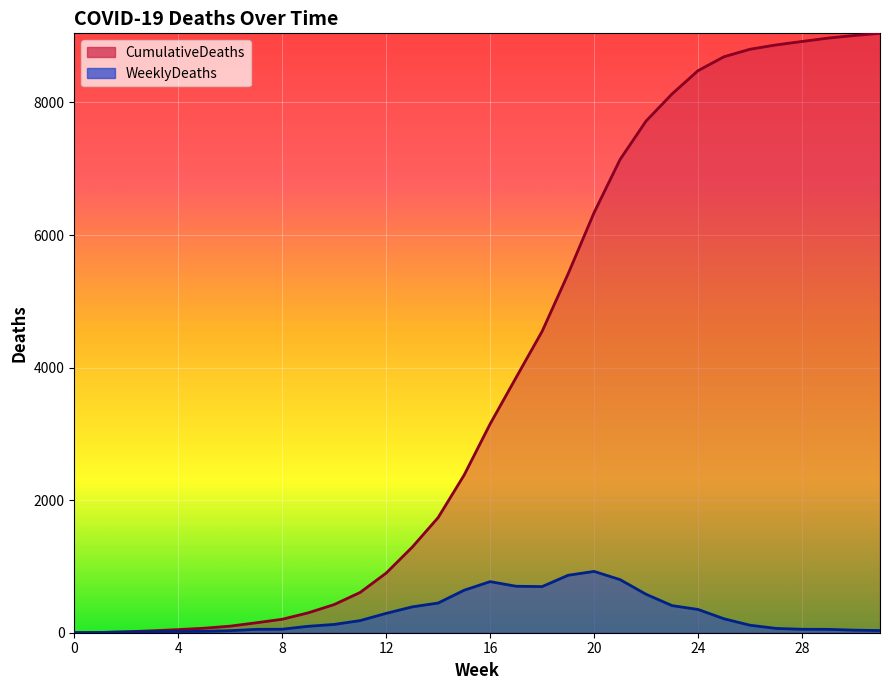

What is the difference between the WeeklyDeaths values at 2 and 19?

857